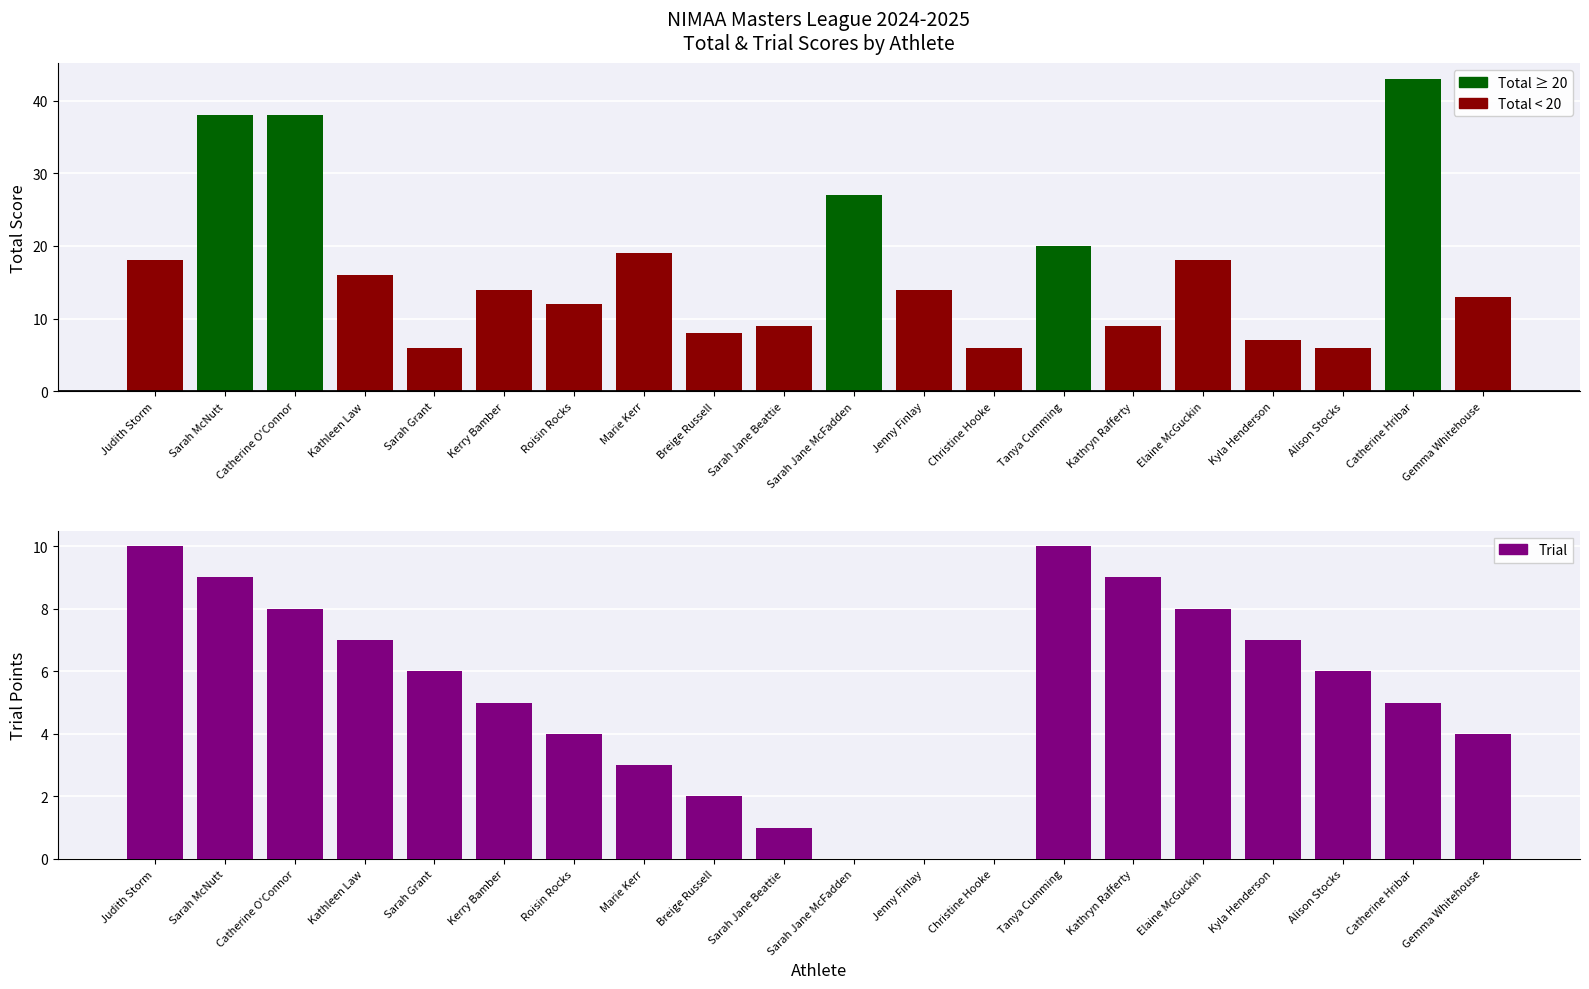

What is the value of the Total ≥ 20 bar at the 18th from the left?

6